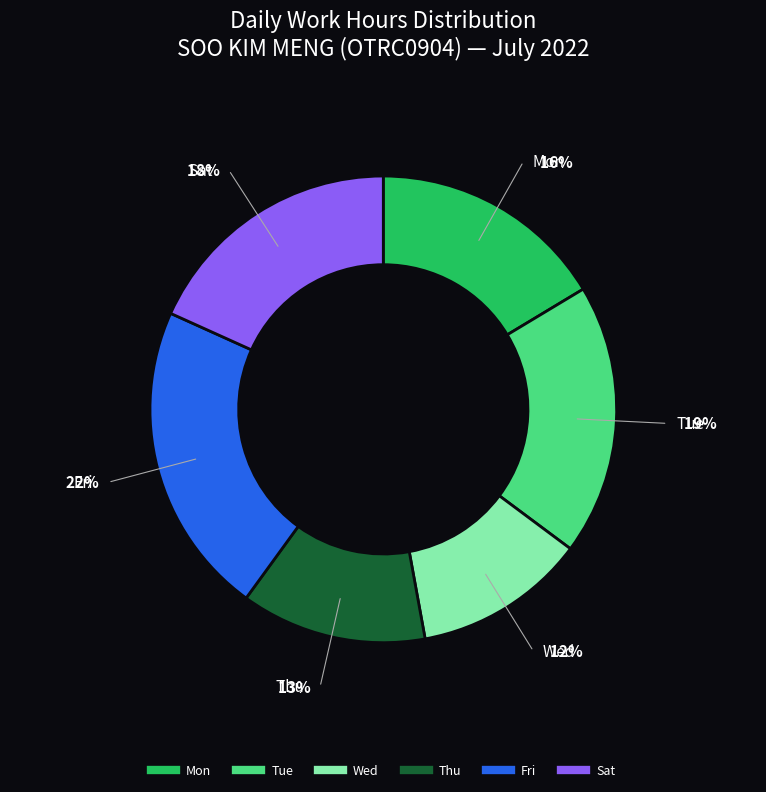

Does any single category account for the majority?

No